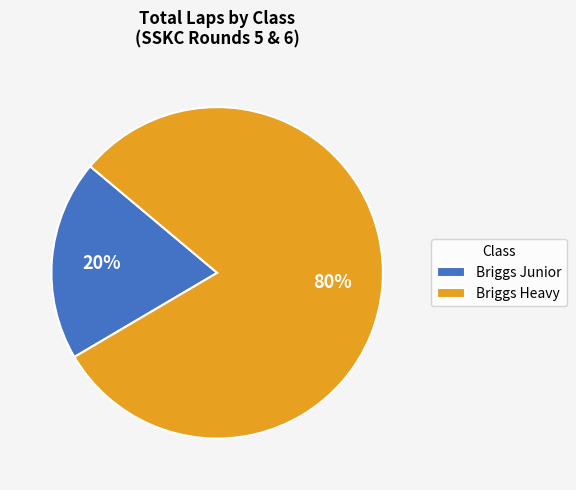

Is it true that Briggs Heavy is 75% of the pie?

False